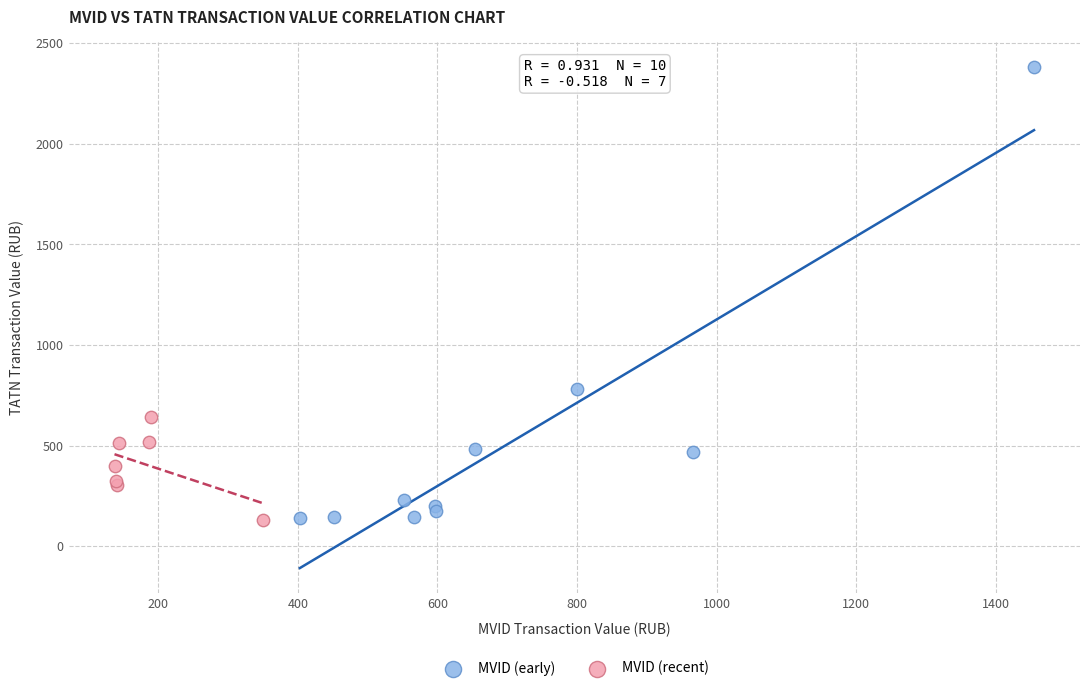

What are all the series names shown in the legend?

MVID (early), MVID (recent)